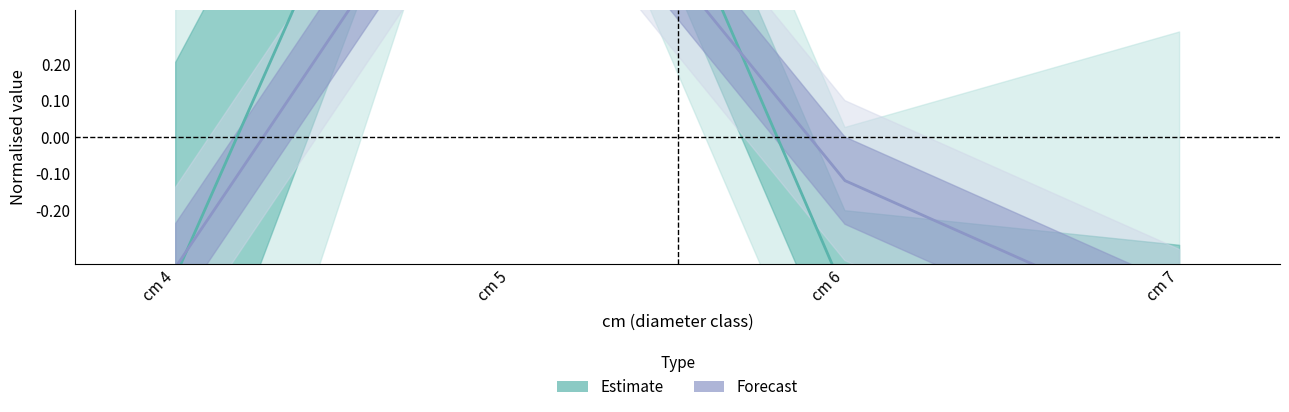

Reading left to right, transcribe all the data shown in this chart.

Estimate: -0.4	1.7	-0.4	-0.9
Forecast: -0.4	1.0	-0.1	-0.5